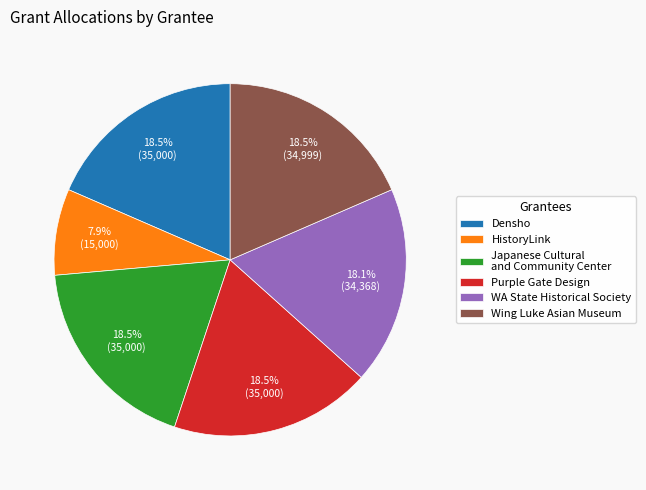

Approximately how many times larger is the value at Purple Gate Design compared to HistoryLink?

2.3